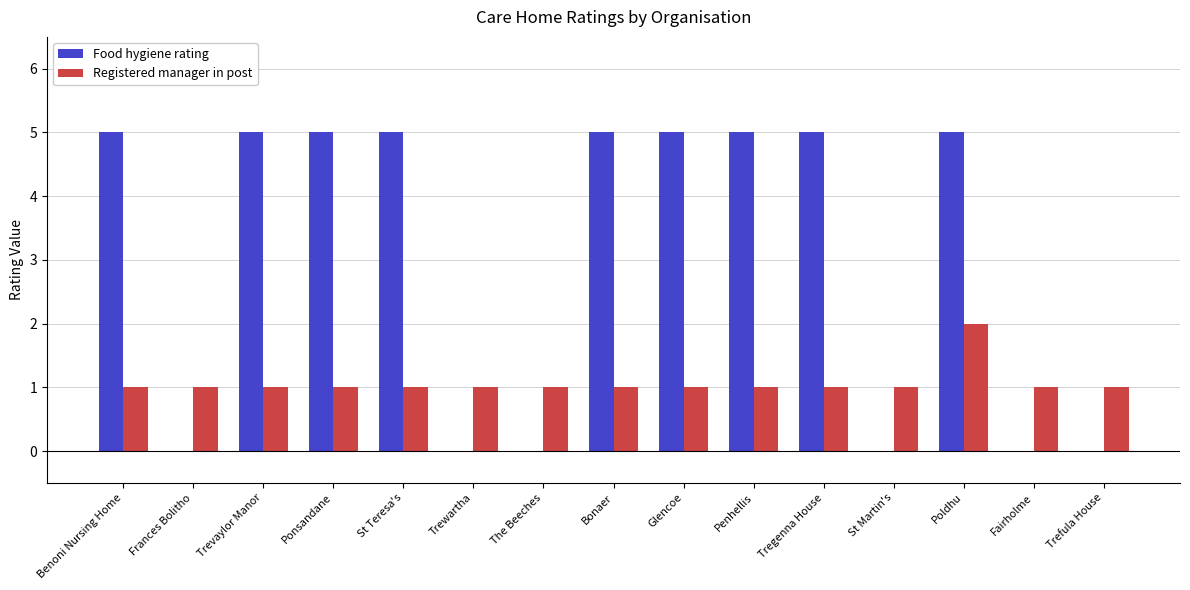

What value does the Registered manager in post series have at Ponsandane?

1